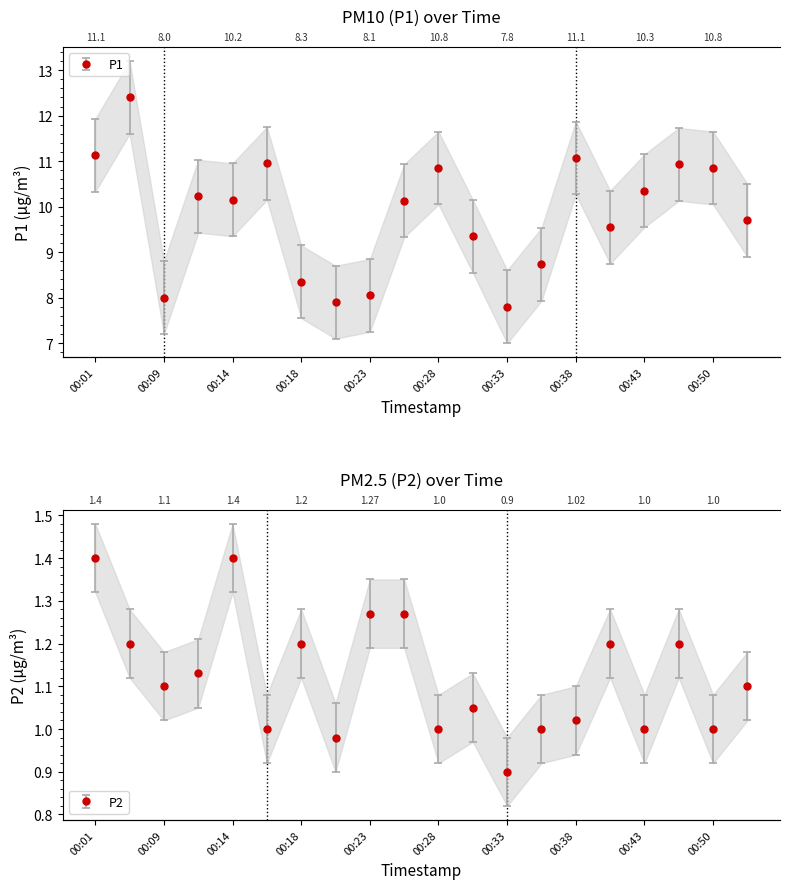

The value of P1 at 00:38 is 11.1. True or false?

True